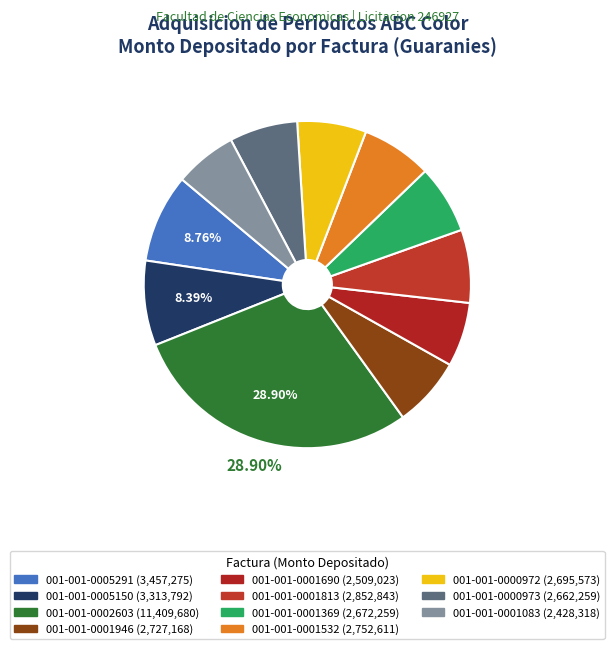

Approximately how many times larger is the value at 001-001-0001083 compared to 001-001-0001532?

0.9